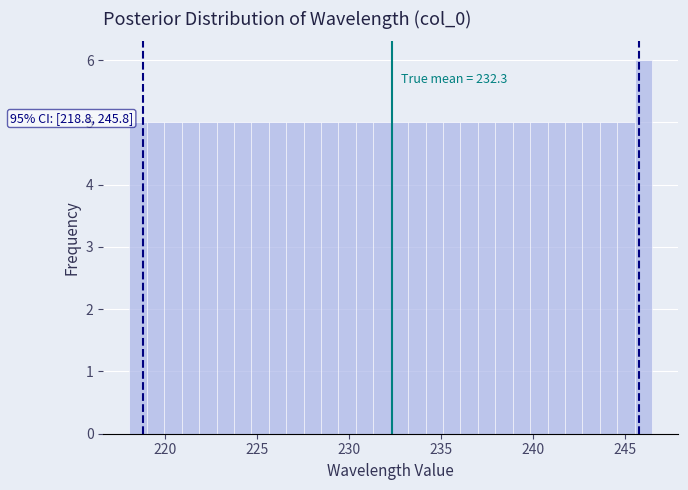

Read against the x-axis, roughly where is the centre of the tallest bar?

246.0